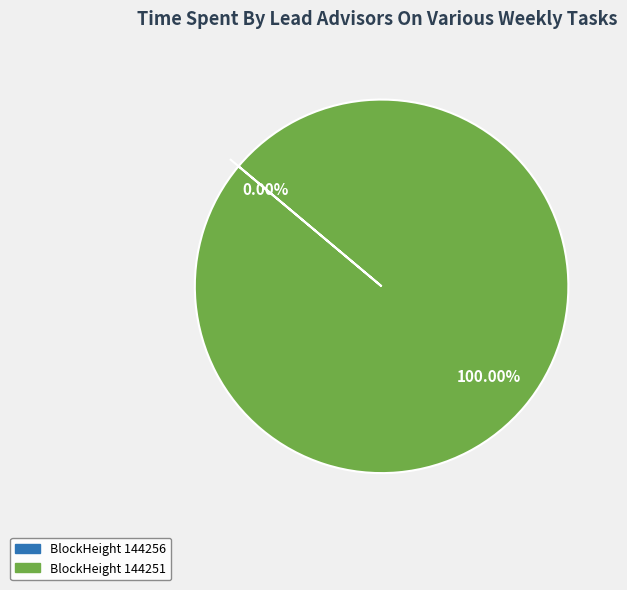

Which has a higher value, 144251 or 144256?

144251